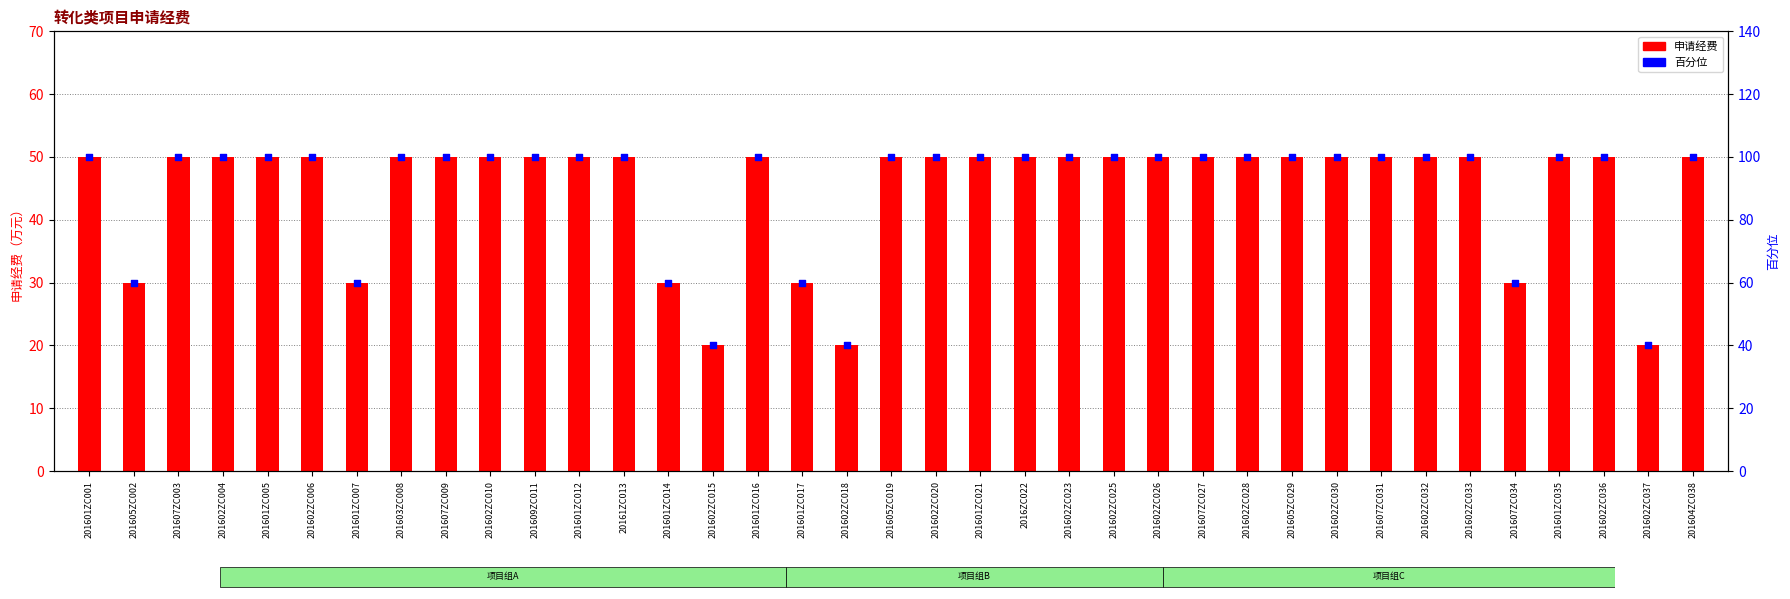

What are all the series names shown in the legend?

申请经费, 百分位